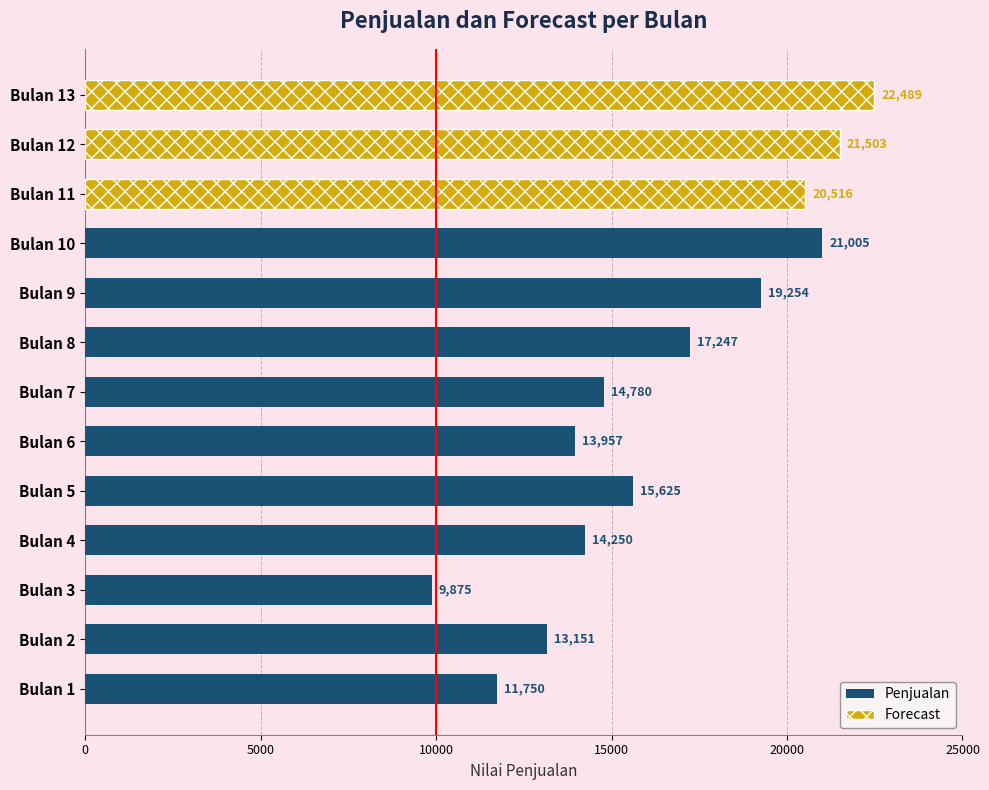

What is the value of the 5th bar from the left?

15625